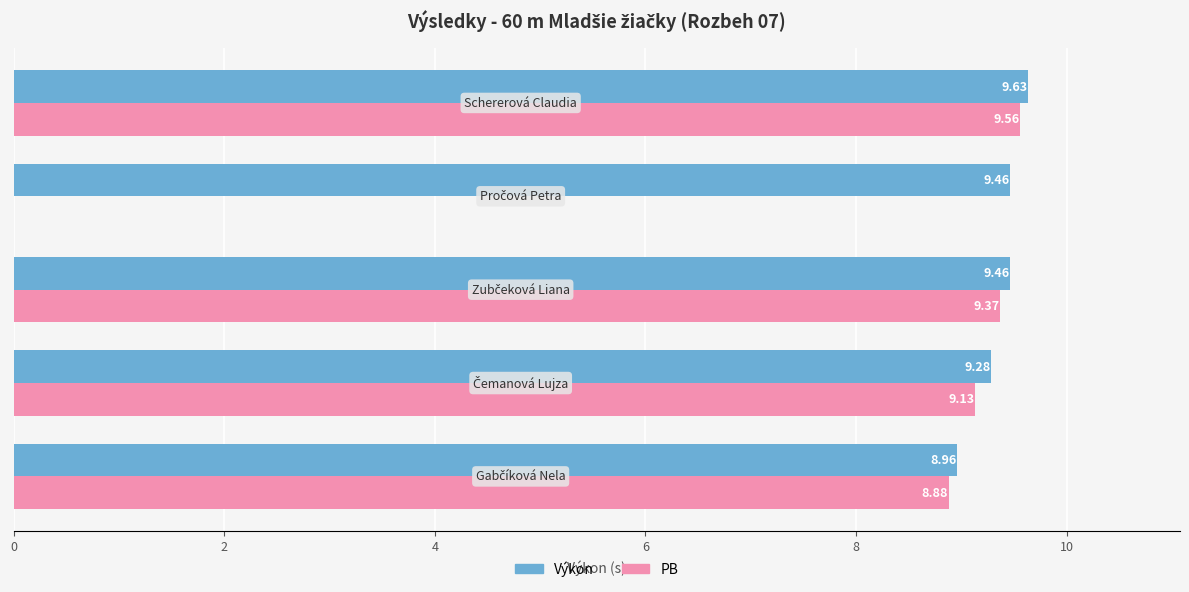

What is the sum of all Výkon values?

46.8